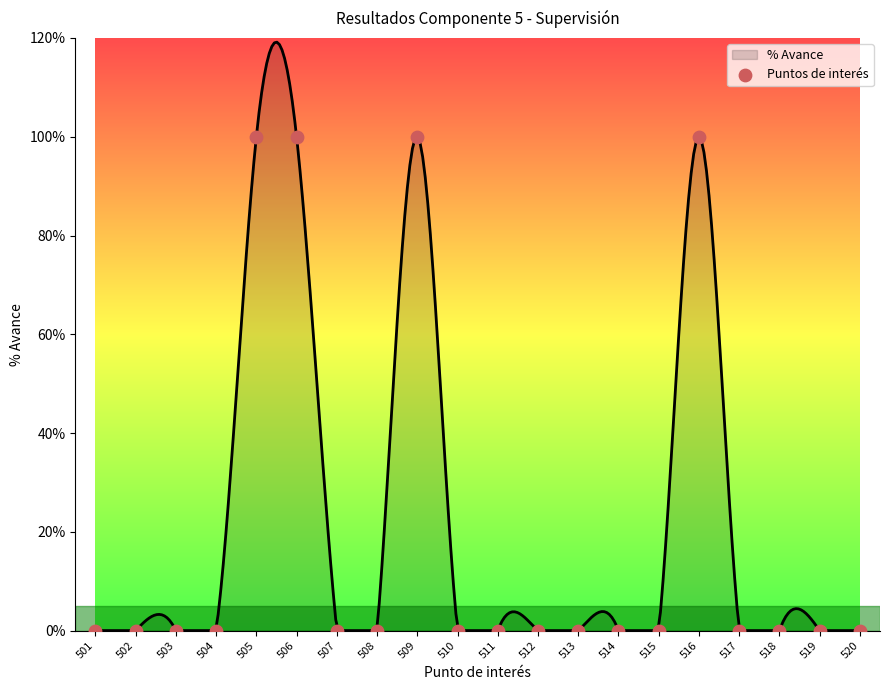

Which has a higher value, 509 or 502?

509